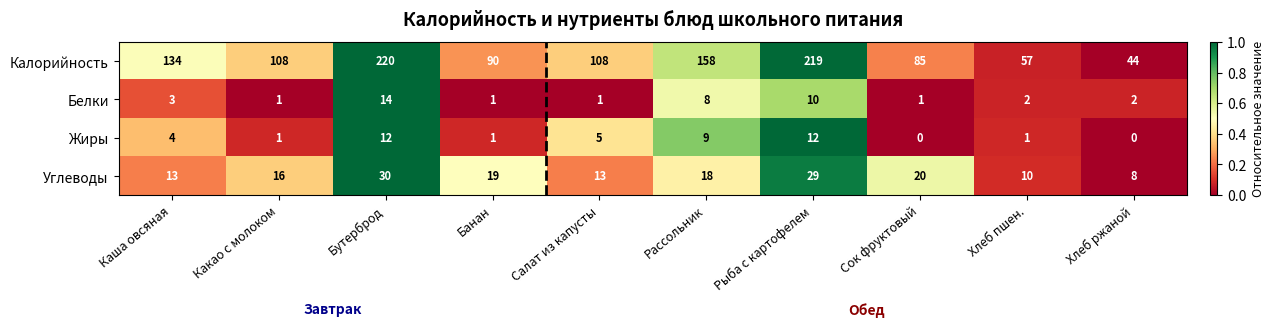

Which series has the widest spread of values?

Калорийность